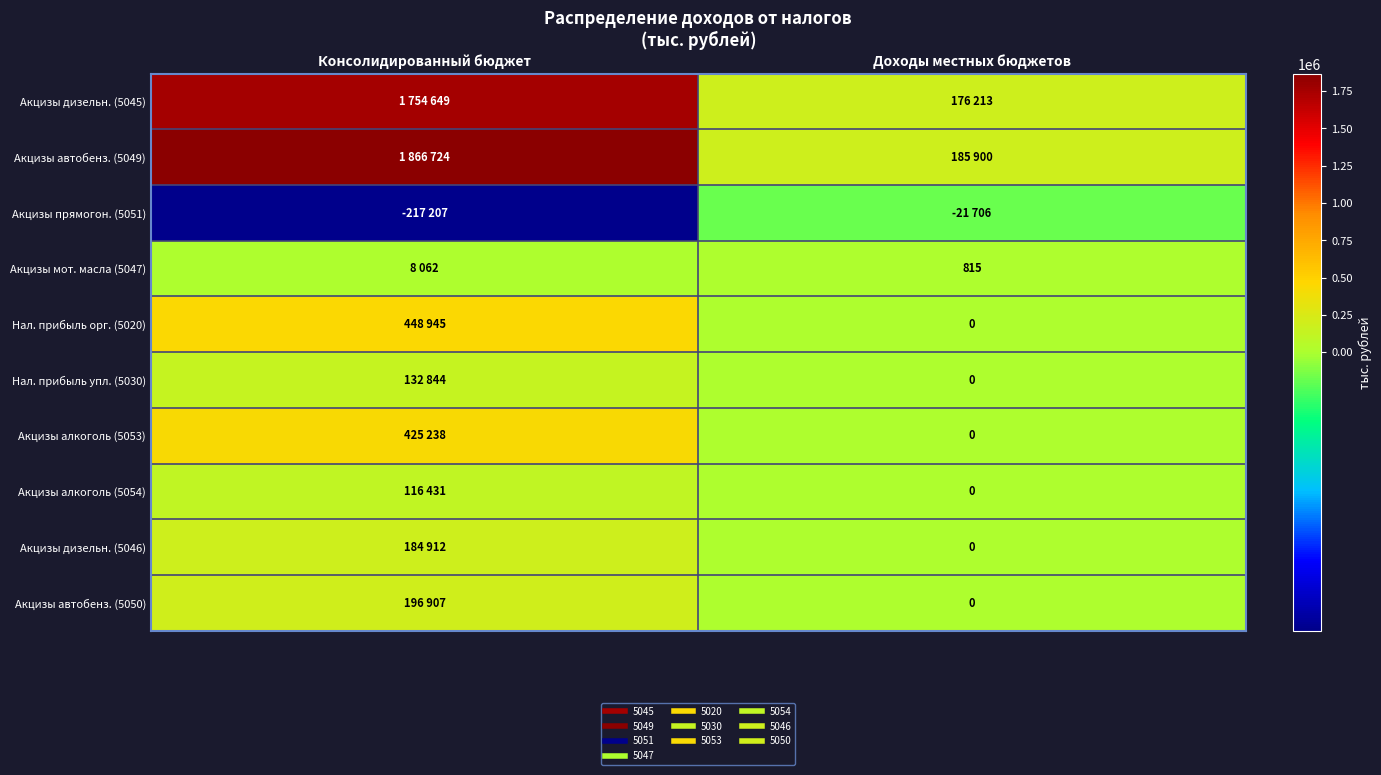

Which series has the widest spread of values?

Акцизы автобенз. (5049)